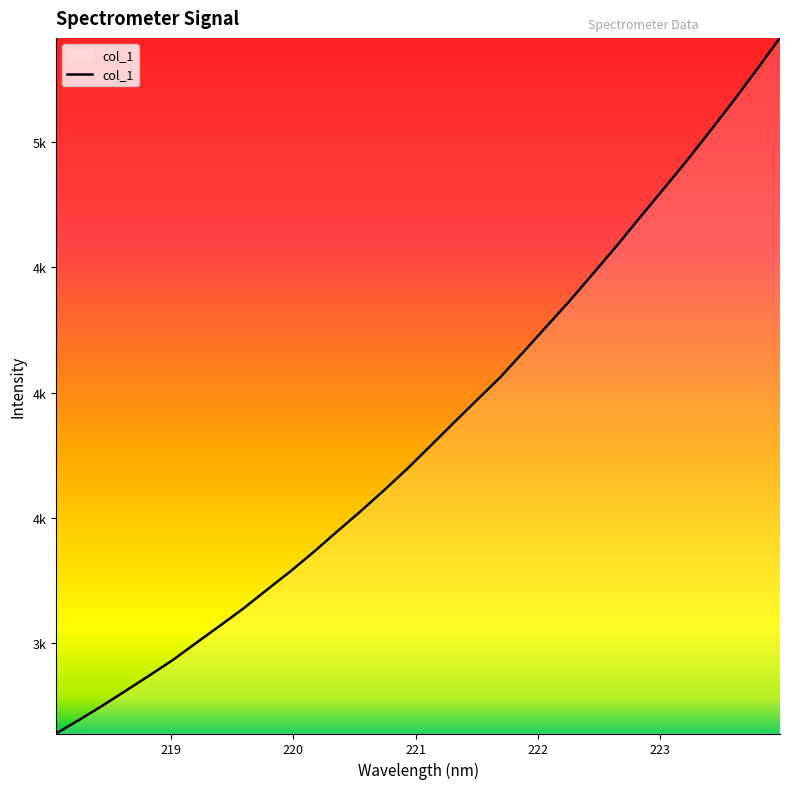

Does the chart have visible grid lines?

No